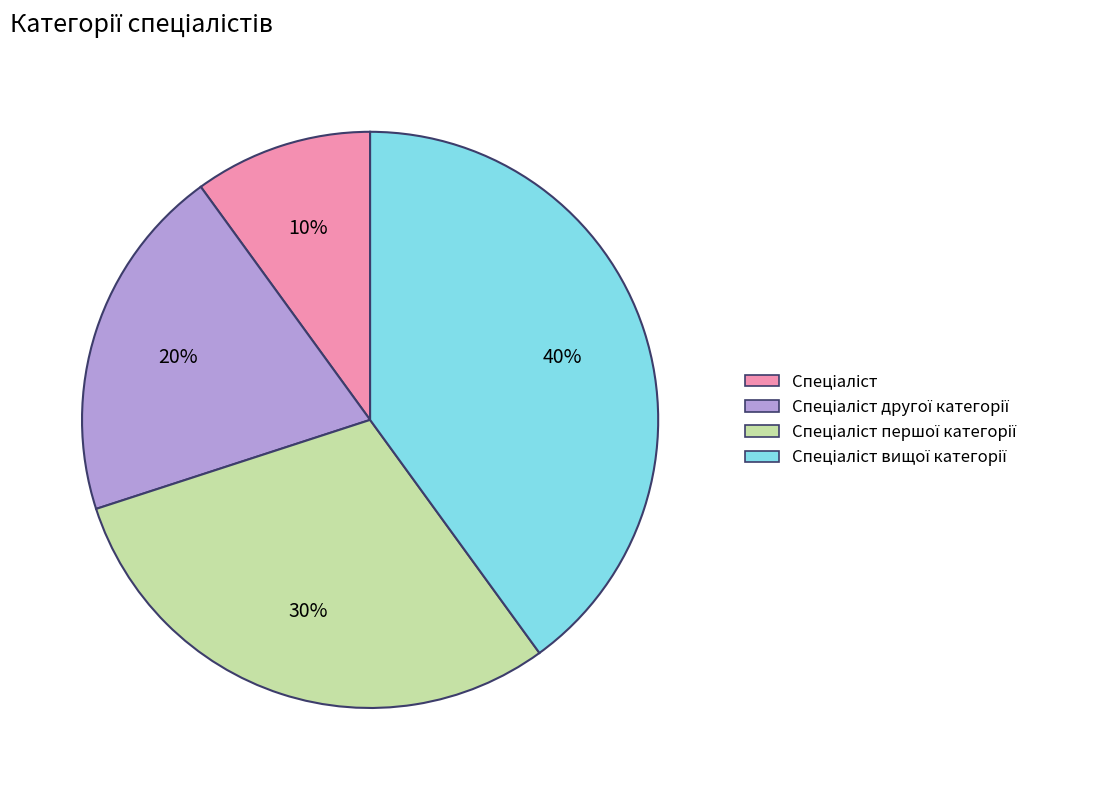

Is there a majority slice in this chart?

No